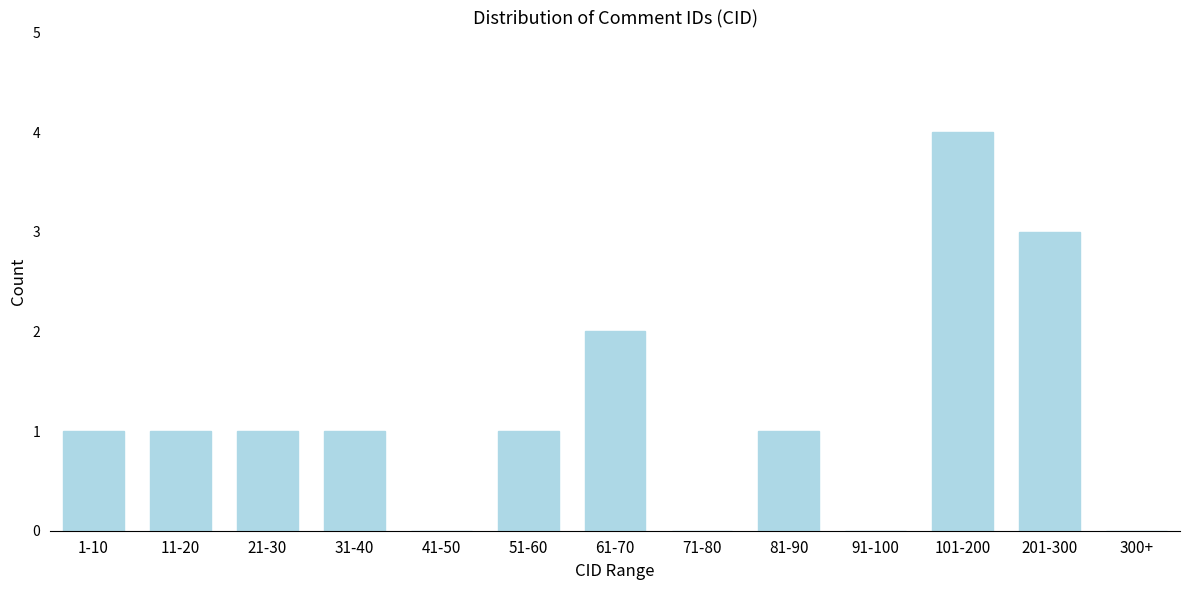

Reading left to right, extract all data points from this chart.

1-10=1	11-20=1	21-30=1	31-40=1	41-50=0	51-60=1	61-70=2	71-80=0	81-90=1	91-100=0	101-200=4	201-300=3	300+=0